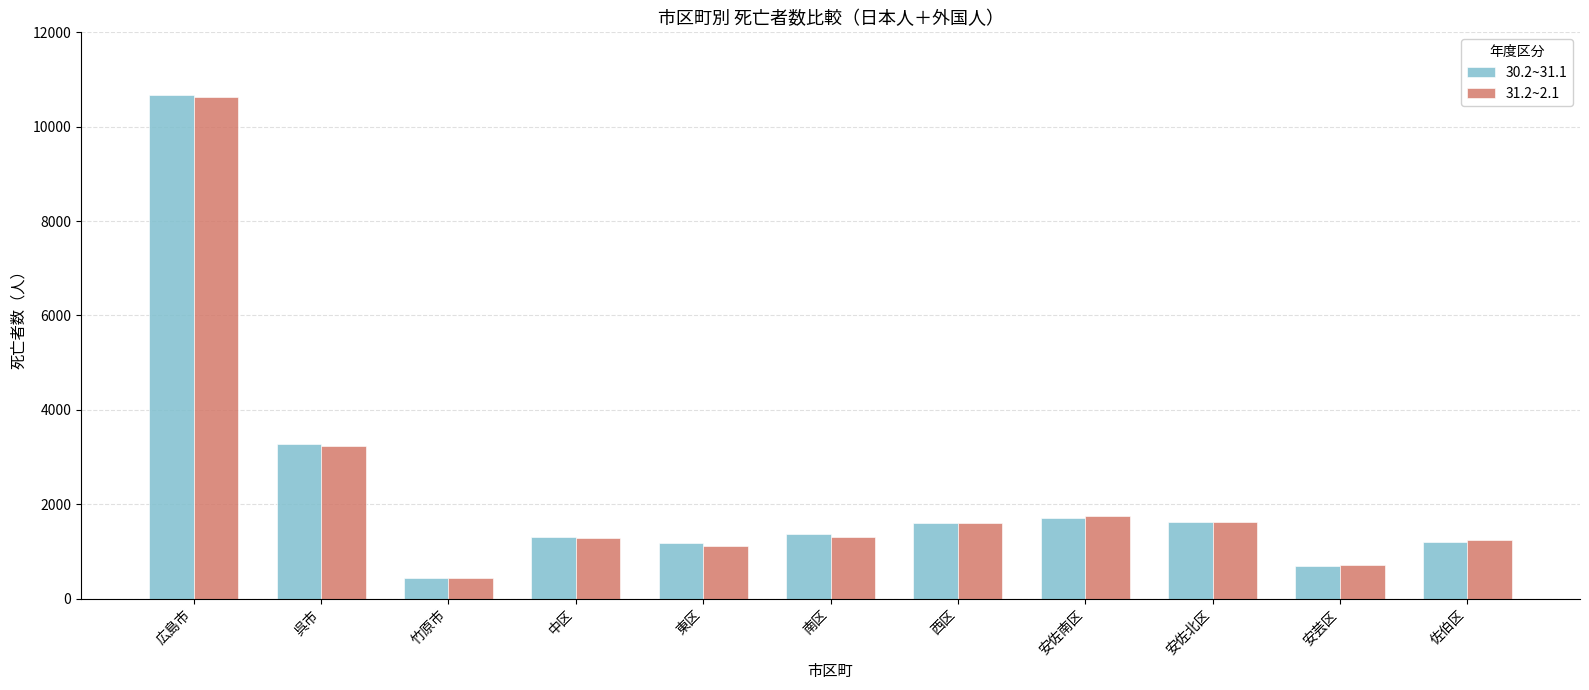

Count the number of categories in the chart.

11